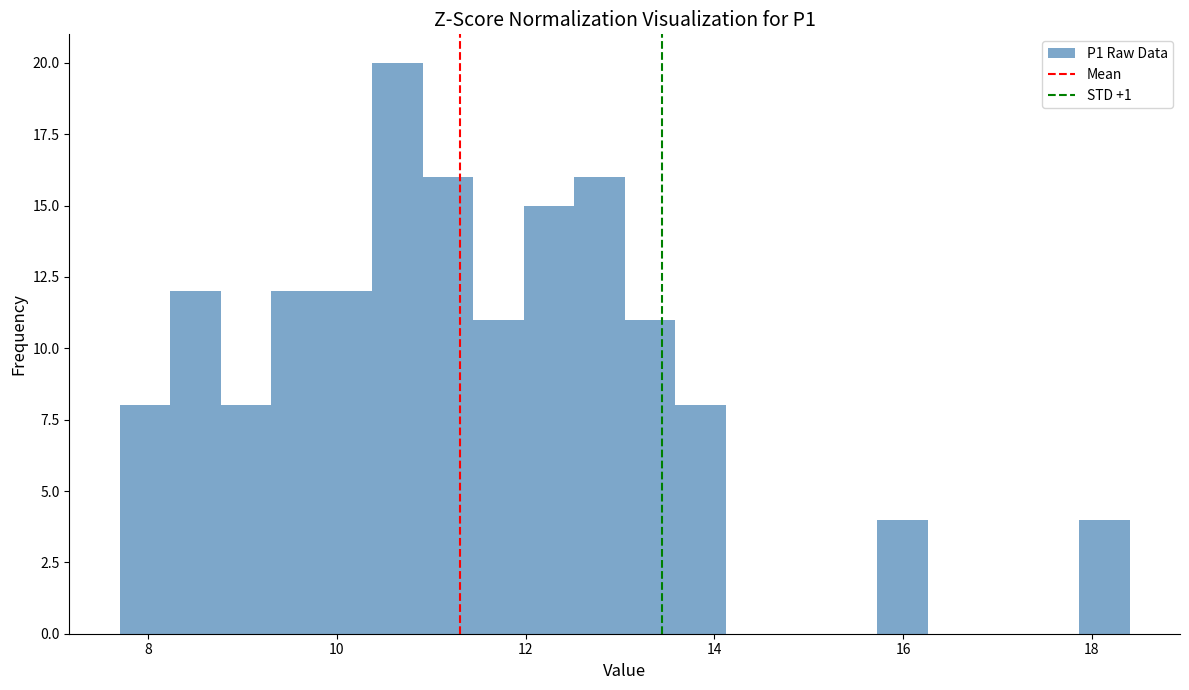

Around what value on the x-axis is the tallest bar? Give the approximate position of its centre, as read against the axis.

10.6